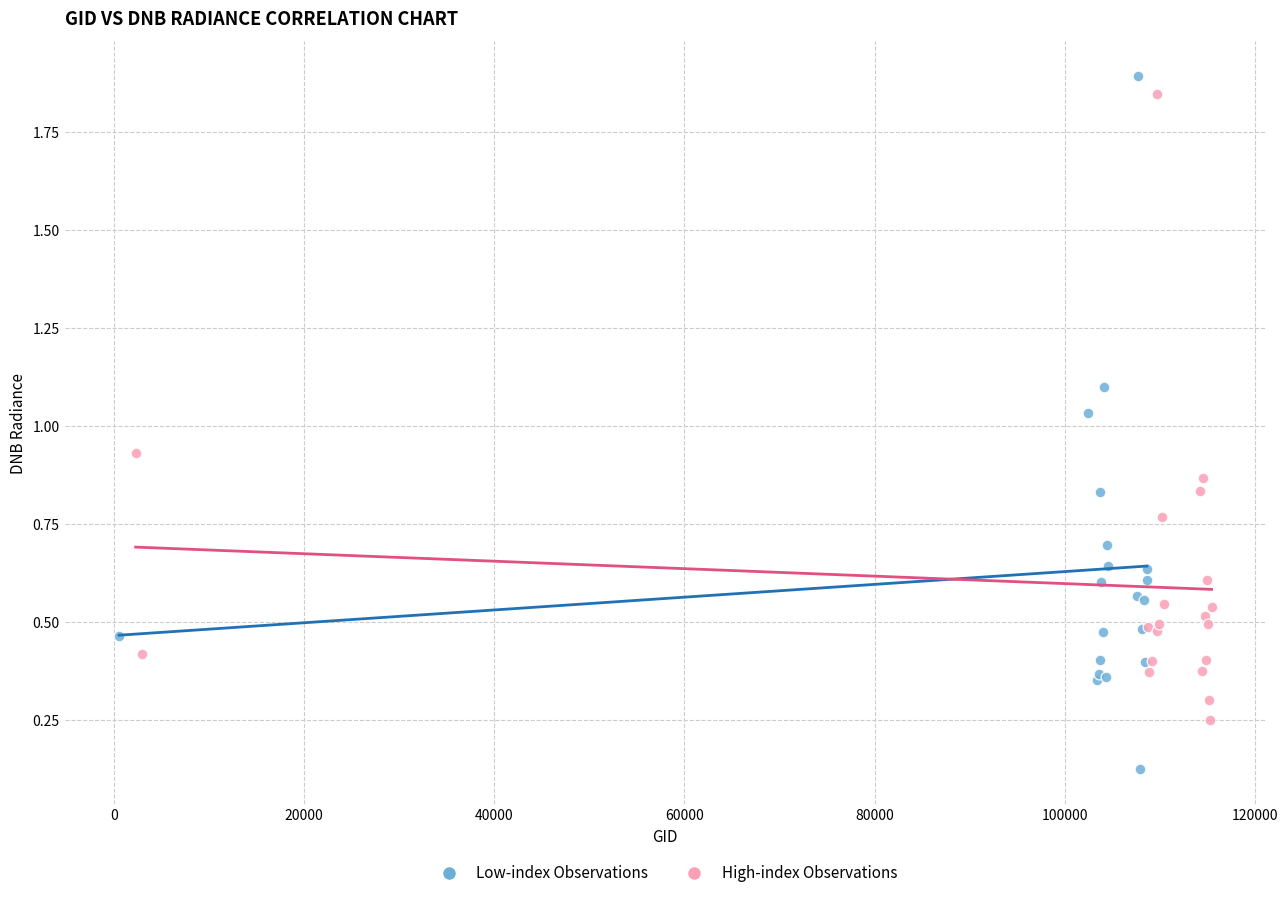

Which series has the largest Y range (max minus min)?

Low-index Observations